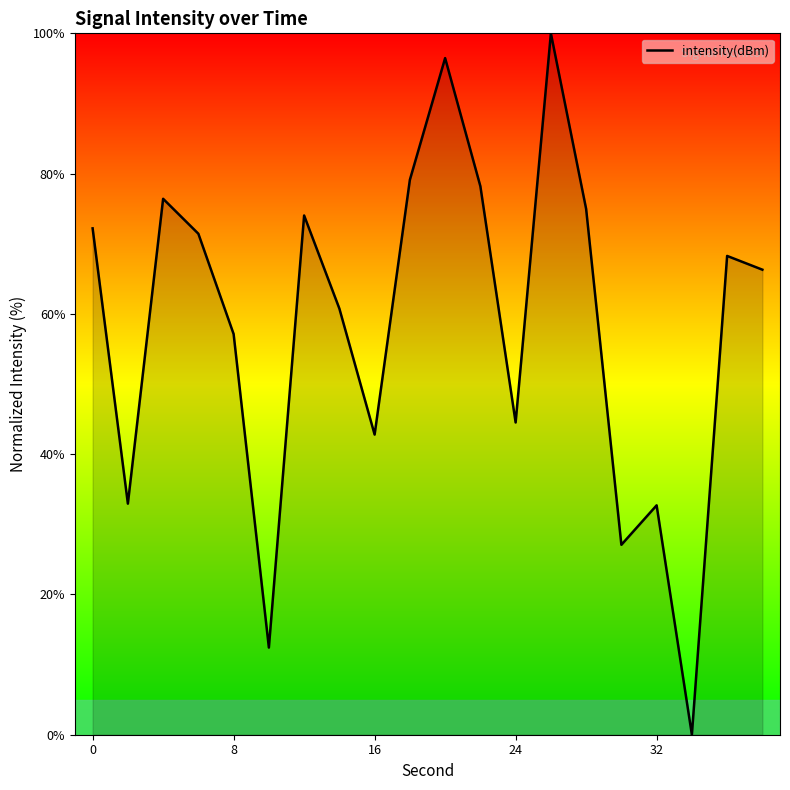

What is the greatest value displayed?

100.0